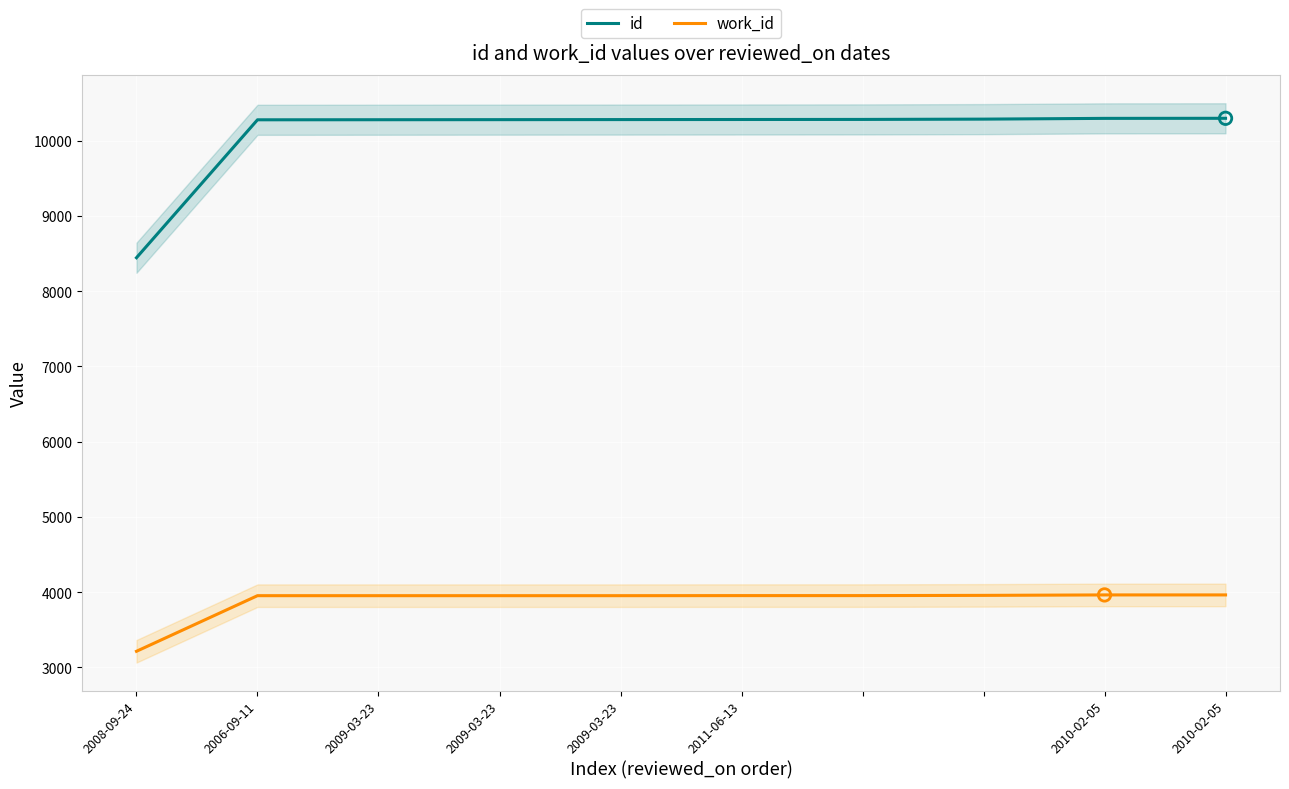

Which series contains the highest Y value?

id